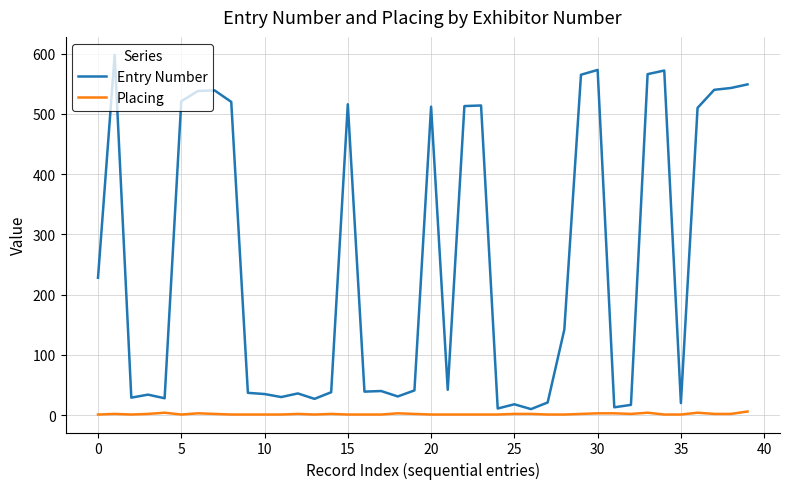

Which series has the largest range (max minus min)?

Entry Number